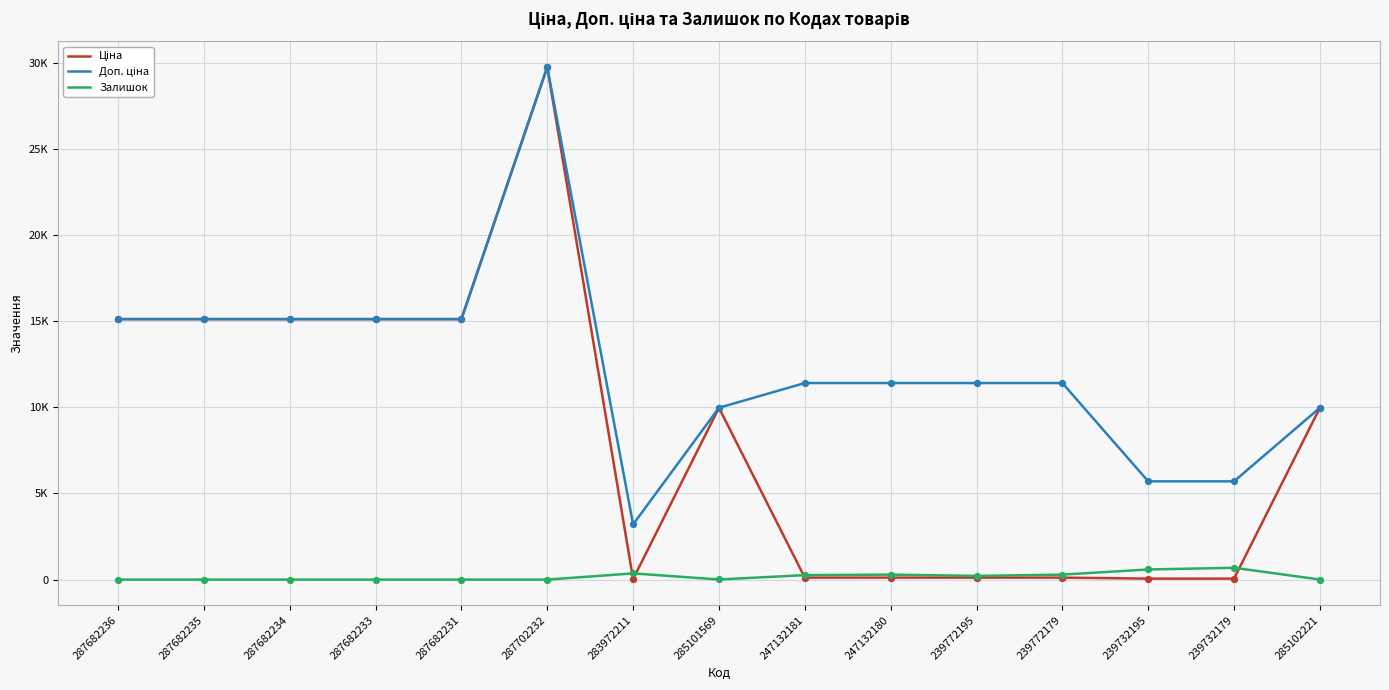

At how many categories does at least one series exceed 10131?

10